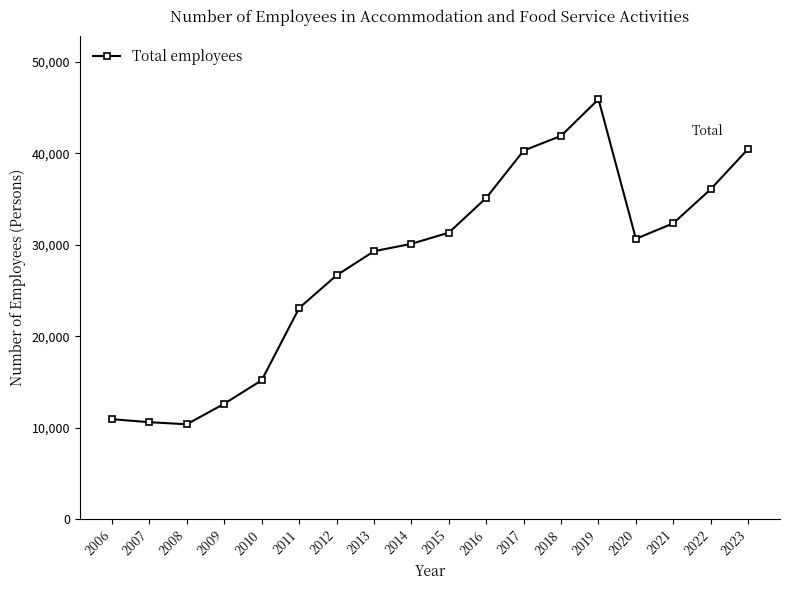

True or false: the data has more than 2 interior local peaks.

False